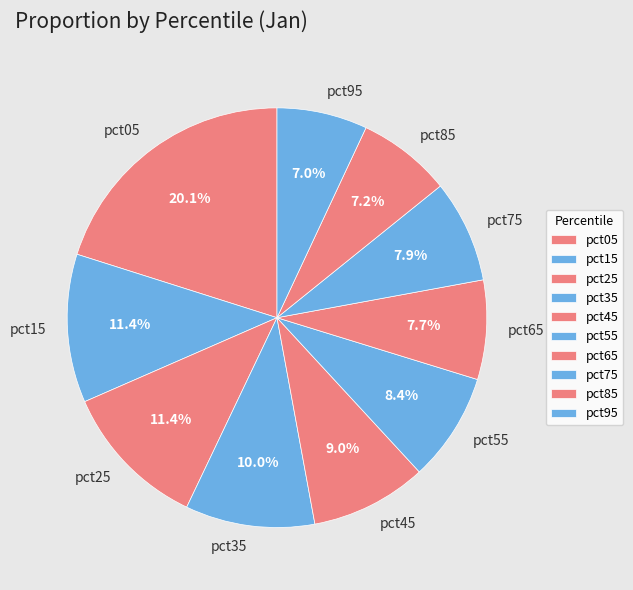

To the nearest percent, what portion does pct95 represent?

7%